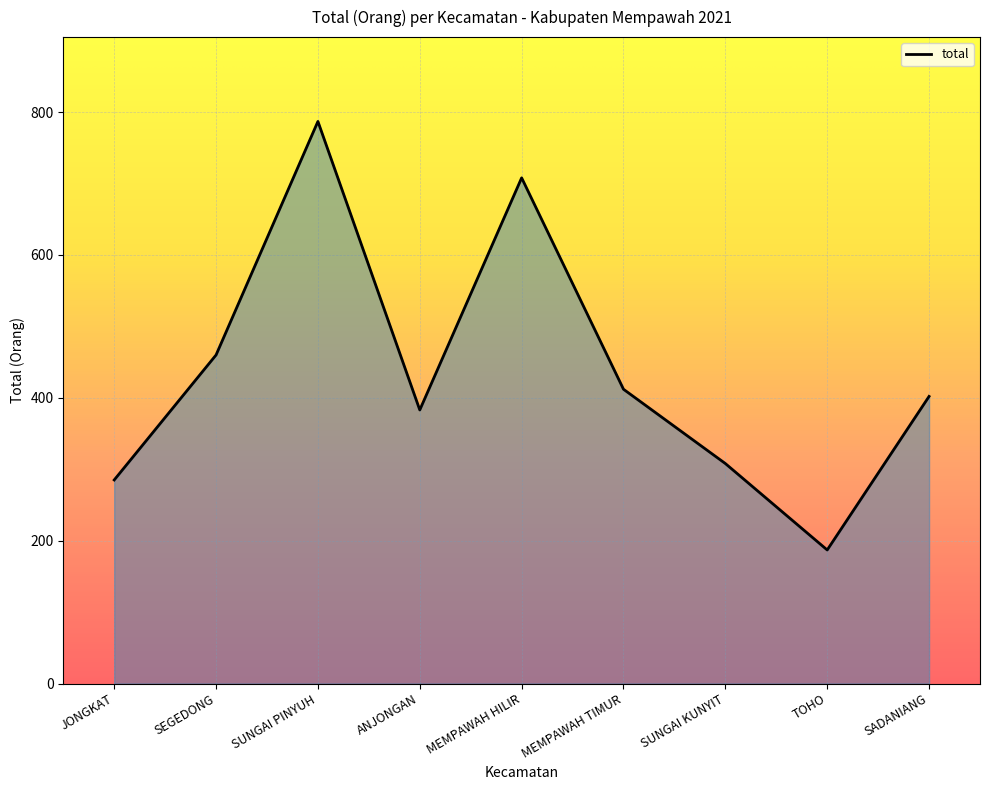

Which category has the highest value across all series?

SUNGAI PINYUH